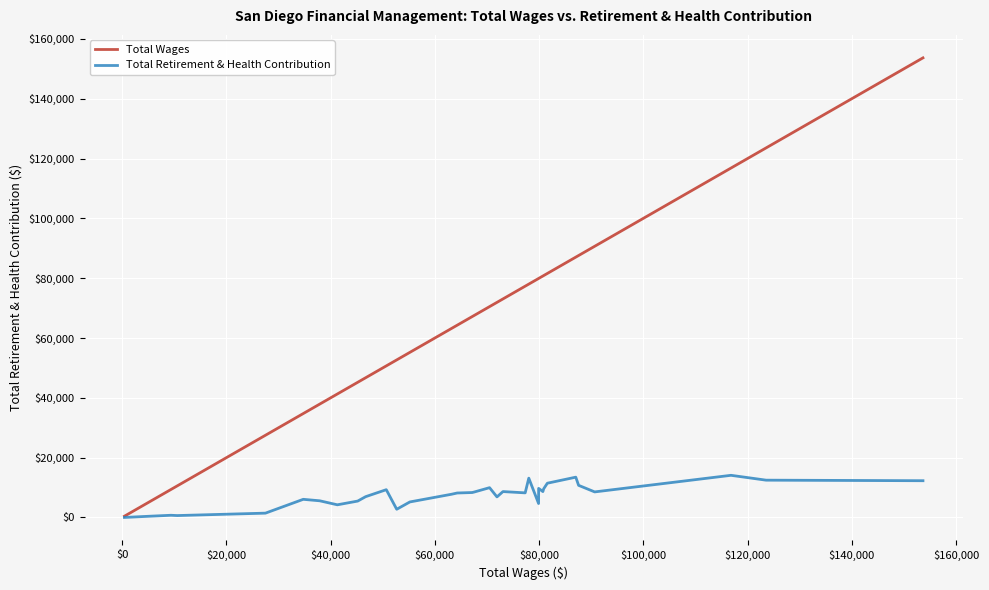

What is the average value of the Total Wages series?

64032